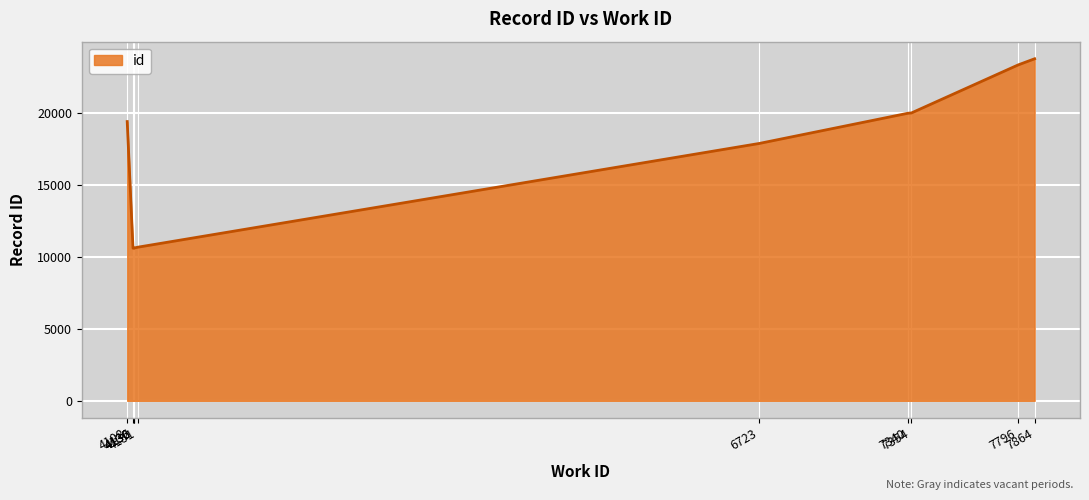

What is the ratio of the value at 4132 to the value at 7796?

0.5